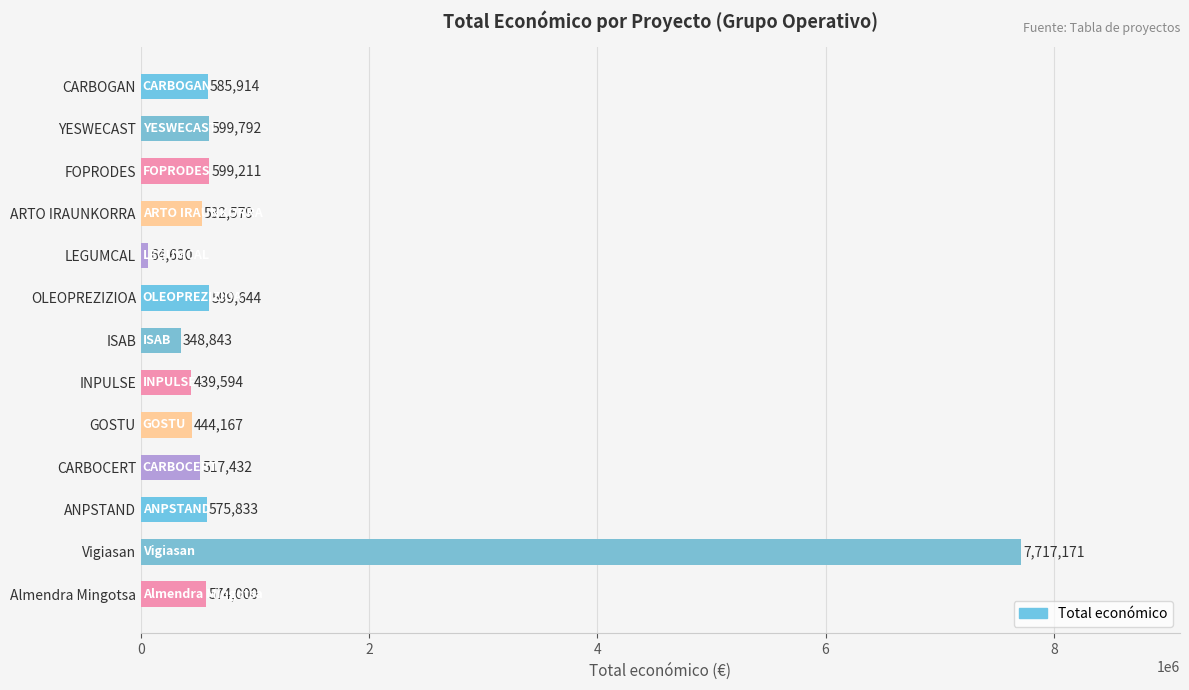

List the labels in order of value, largest first.

Vigiasan, YESWECAST, OLEOPREZIZIOA, FOPRODES, CARBOGAN, ANPSTAND, Almendra Mingotsa, ARTO IRAUNKORRA, CARBOCERT, GOSTU, INPULSE, ISAB, LEGUMCAL